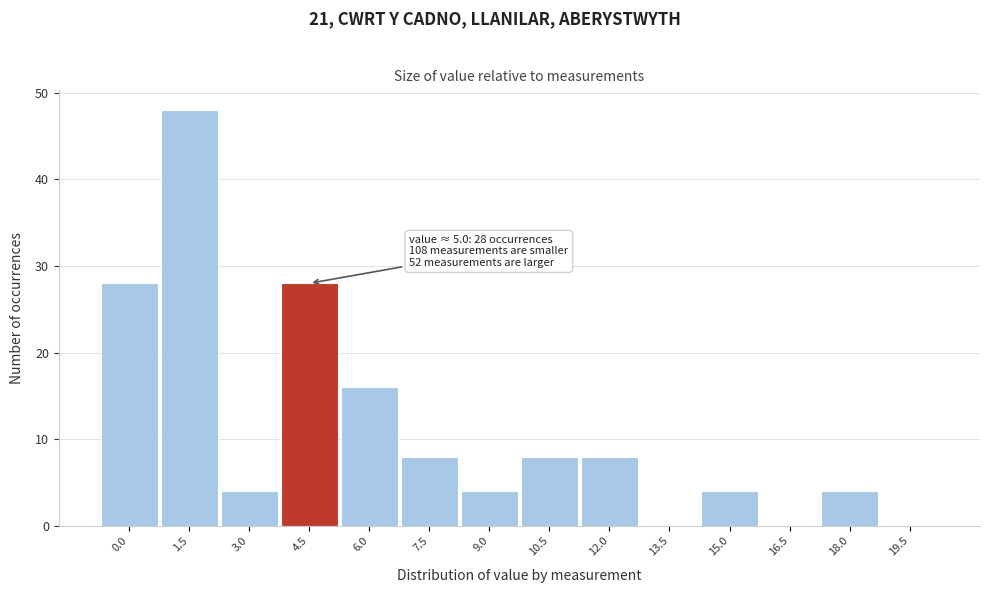

Reading left to right, transcribe all the data shown in this chart.

0.0=28	1.5=48	3.0=4	4.5=28	6.0=16	7.5=8	9.0=4	10.5=8	12.0=8	13.5=0	15.0=4	16.5=0	18.0=4	19.5=0